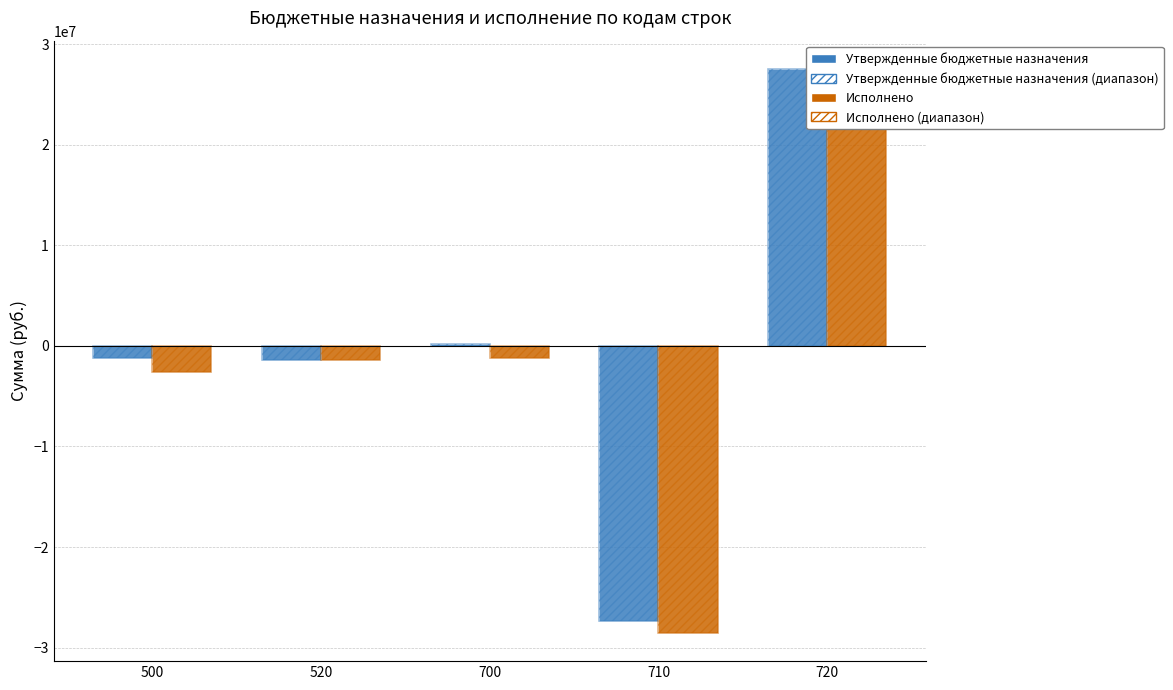

How many negative values does the Утвержденные бюджетные назначения (диапазон) series have?

3